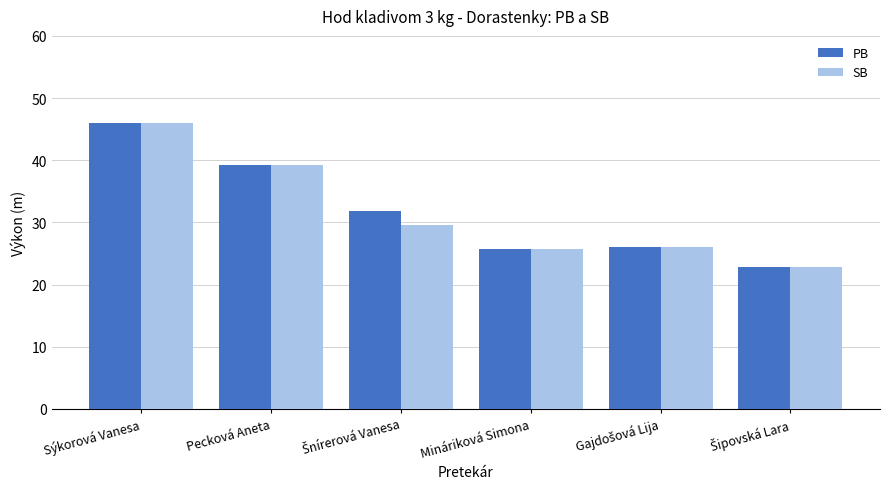

Reading left to right, what are all the values shown in this chart?

PB: 46.0	39.2	31.9	25.7	26.0	22.9
SB: 46.0	39.2	29.6	25.7	26.0	22.9